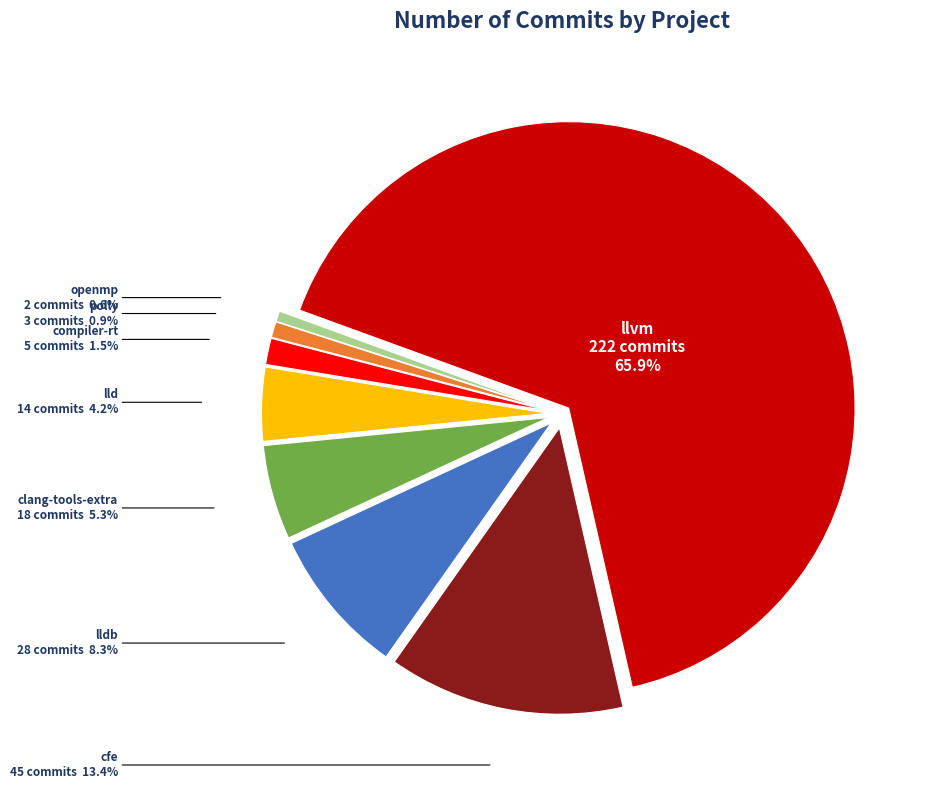

Which category has the biggest portion of the pie?

llvm